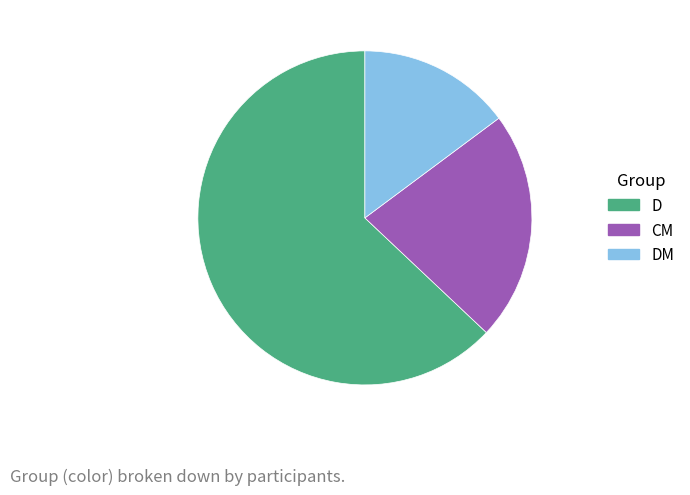

Which category has the smallest portion of the pie?

DM